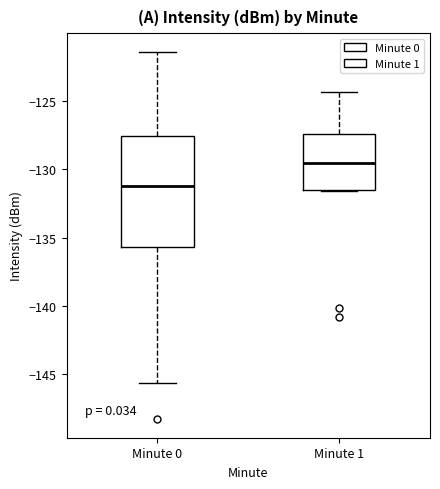

Which box has the highest median line?

Minute 1